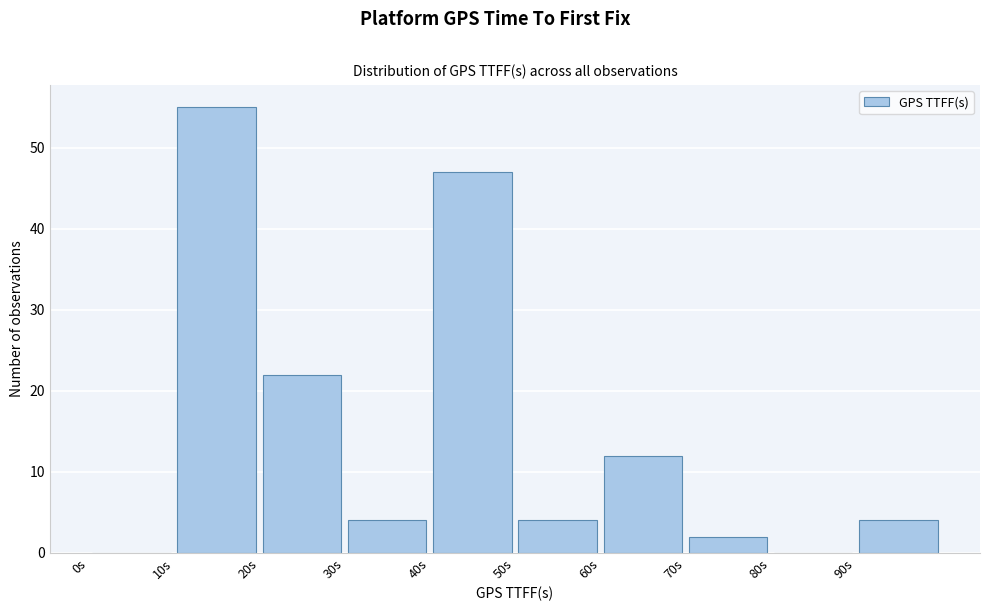

What is the height of the bar covering 90 to 100 on the x-axis? The values are not printed on the chart, so give them approximately, as read against the axis.

4